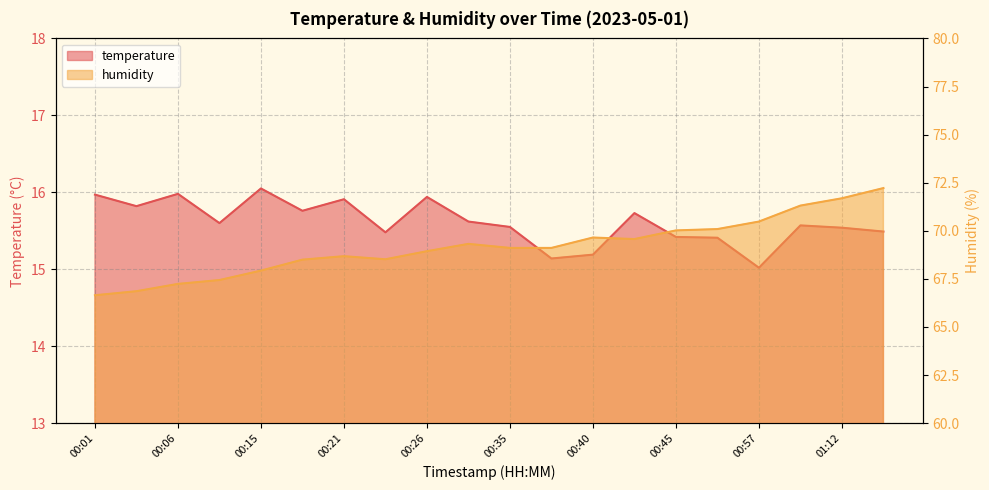

Count the number of categories in the chart.

20